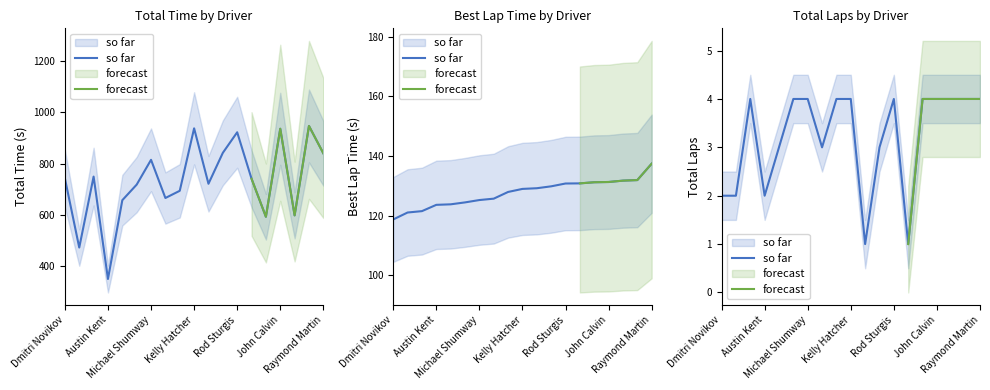

At Michael Shumway, list the series in order from largest to smallest.

Total Time, Best Lap time, Total Laps